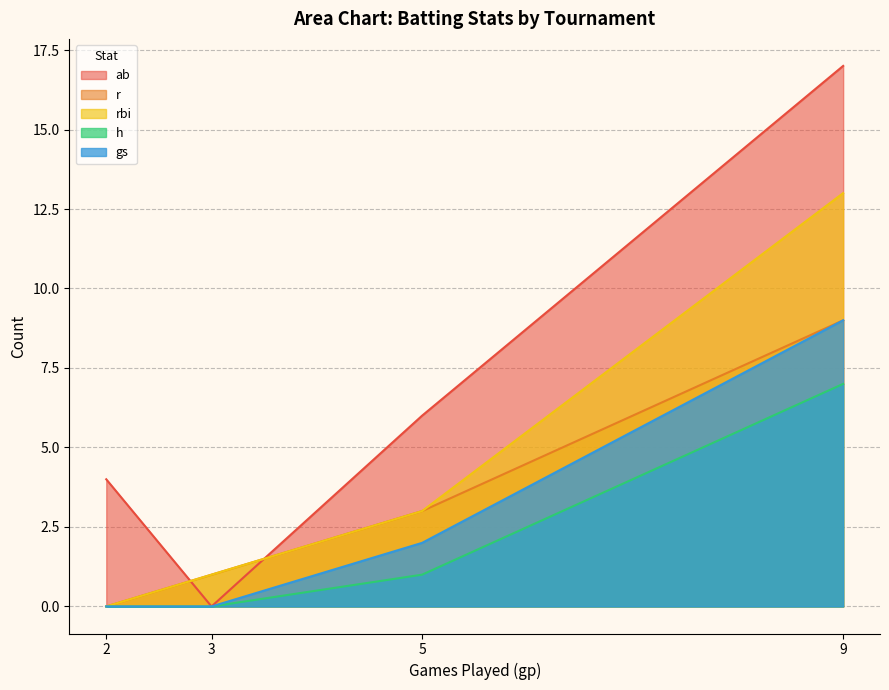

How many series are shown in this chart?

5